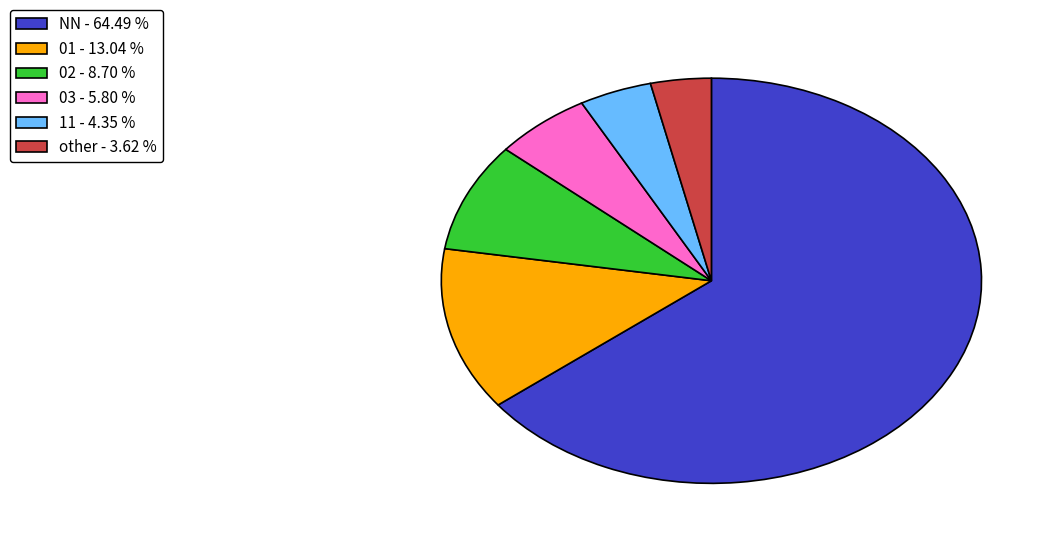

What is the ratio of the value at 02 to the value at other?

2.4